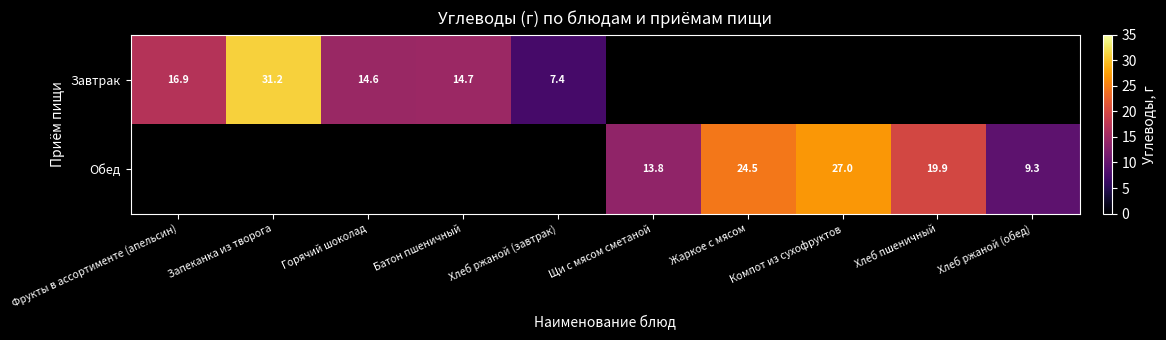

Is the value of Обед at Компот из сухофруктов greater than the value of Завтрак at Хлеб ржаной (завтрак)?

Yes